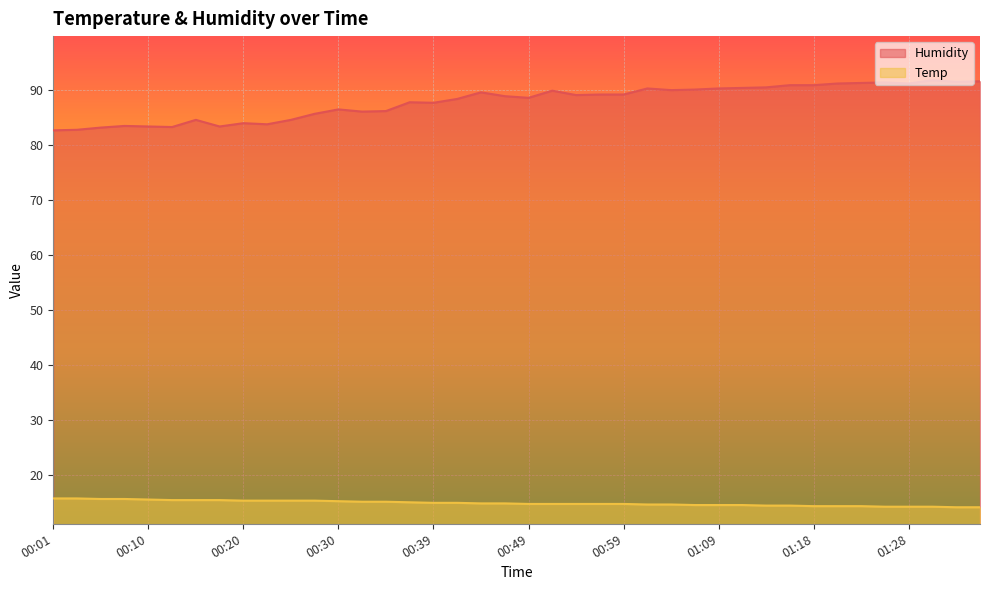

Which has a higher value, 00:49 or 01:01?

00:49